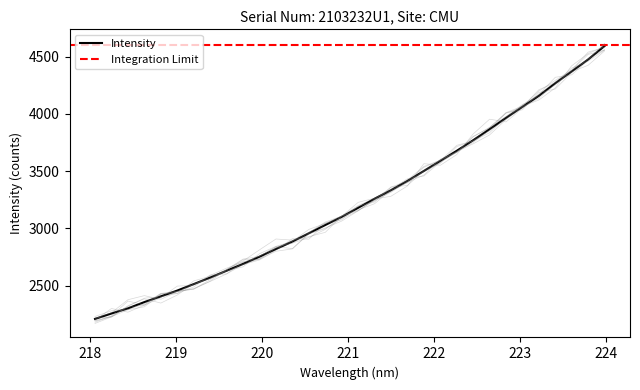

True or false: the data shows 4439.4 at 219.589.

False